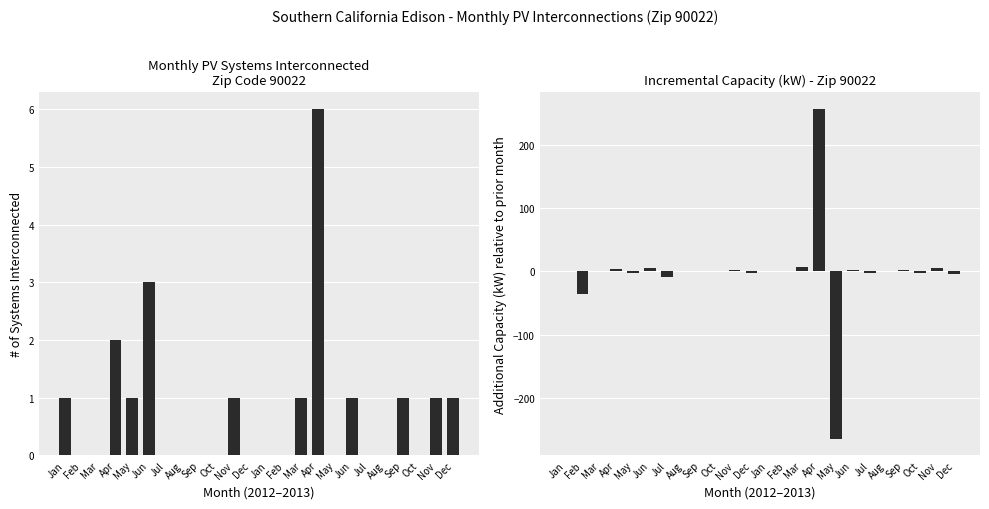

List the series in order of their overall mean, lowest first.

Additional Capacity (kW) relative to prior month, # of Systems Interconnected